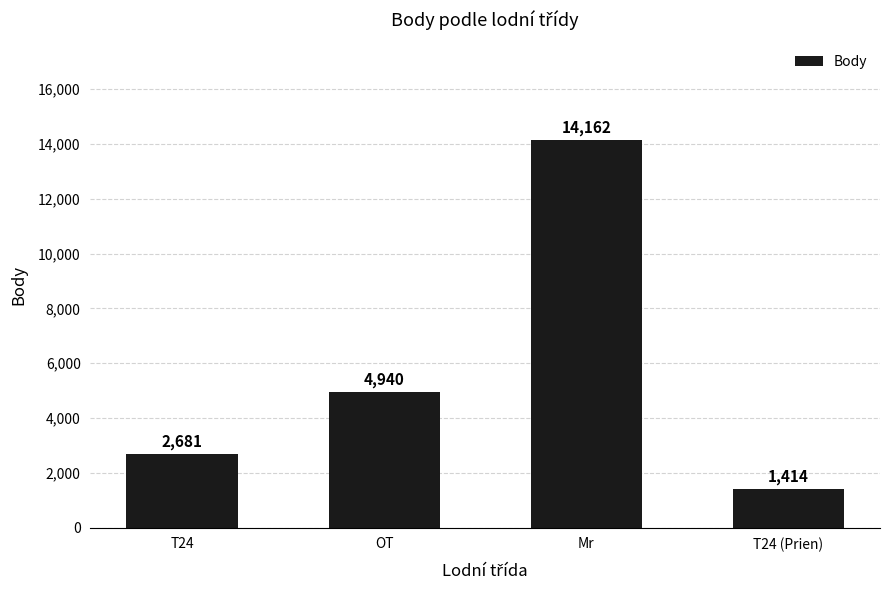

Read the value at Mr.

14162